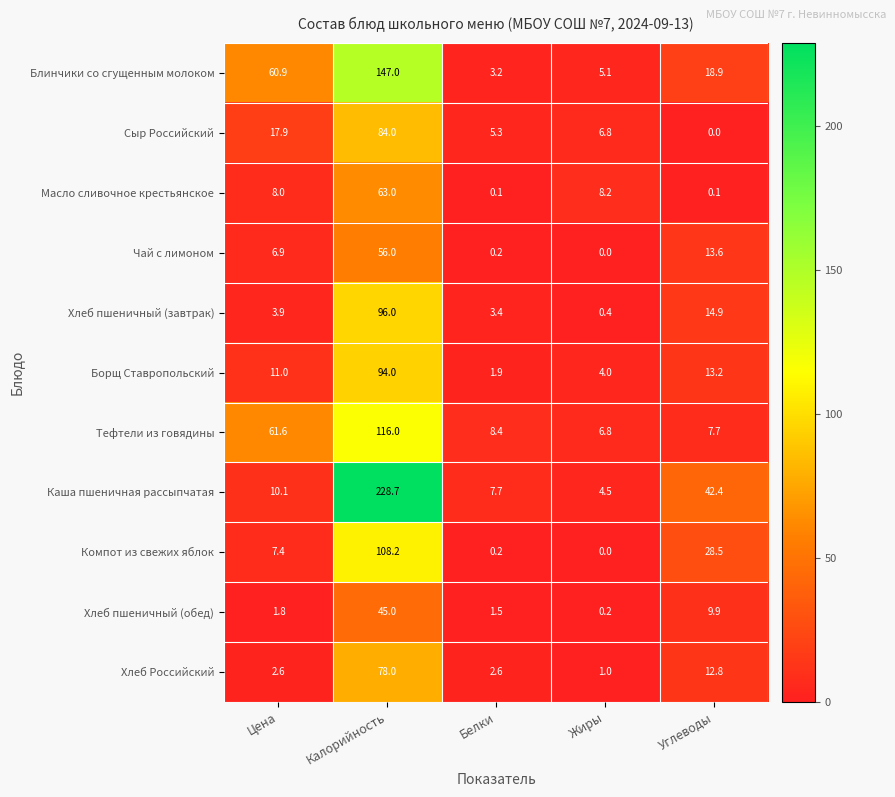

List the series in order of their peak value, highest first.

Каша пшеничная рассыпчатая, Блинчики со сгущенным молоком, Тефтели из говядины, Компот из свежих яблок, Хлеб пшеничный (завтрак), Борщ Ставропольский, Сыр Российский, Хлеб Российский, Масло сливочное крестьянское, Чай с лимоном, Хлеб пшеничный (обед)